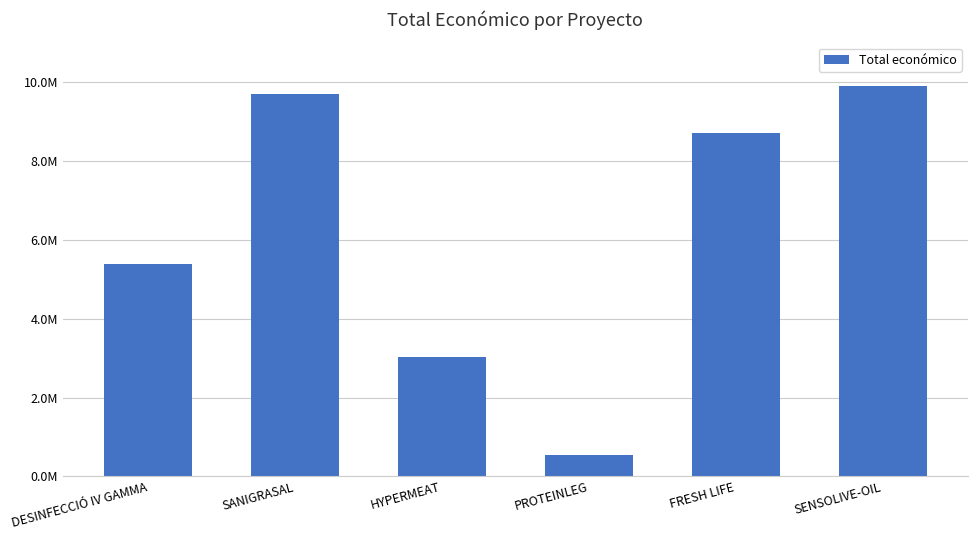

What is the label of the 2nd bar from the right?

FRESH LIFE